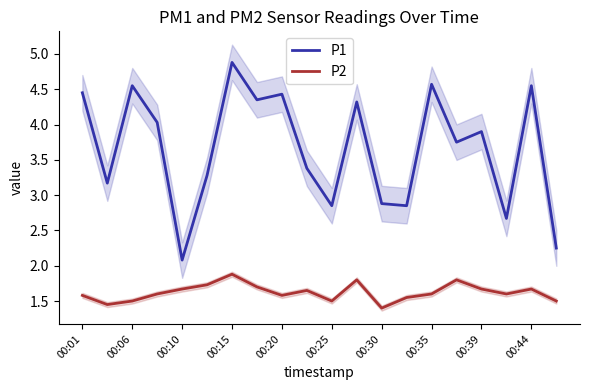

What is the difference between the P1 values at 19 and 15?

1.5